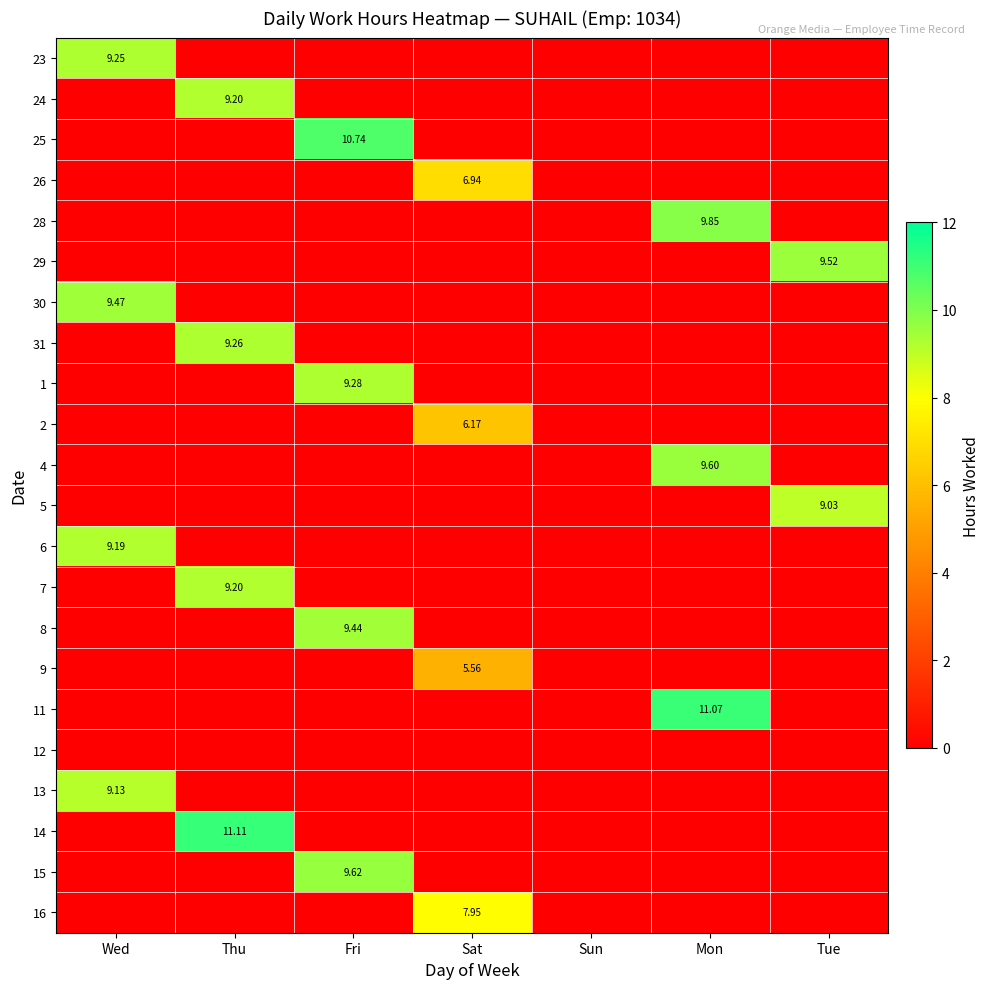

Which series has the largest range (max minus min)?

14